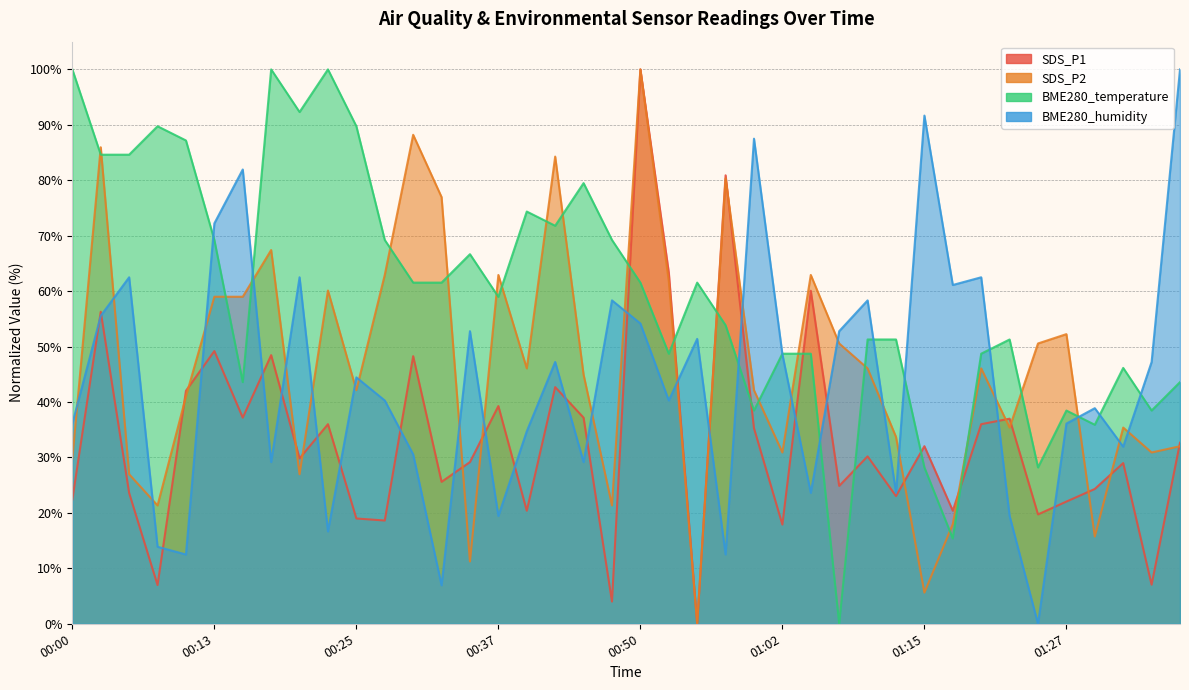

Reading left to right, extract all data points from this chart.

SDS_P1: 00:00=22.4	00:03=56.3	00:05=23.6	00:08=7.0	00:10=42.0	00:13=49.2	00:15=37.2	00:18=48.5	00:20=29.8	00:22=36.0	00:25=19.0	00:27=18.6	00:30=48.3	00:32=25.6	00:35=29.2	00:37=39.3	00:40=20.4	00:42=42.7	00:45=37.2	00:47=4.0	00:50=100.0	00:52=63.4	00:55=0.0	00:57=80.9	01:00=35.3	01:02=17.9	01:05=60.1	01:07=24.9	01:10=30.2	01:12=23.0	01:15=32.0	01:17=20.4	01:20=36.0	01:22=37.0	01:25=19.7	01:27=22.0	01:30=24.3	01:32=29.0	01:35=7.1	01:37=32.7
SDS_P2: 00:00=29.8	00:03=86.0	00:05=27.0	00:08=21.3	00:10=41.0	00:13=59.0	00:15=59.0	00:18=67.4	00:20=27.0	00:22=60.1	00:25=42.1	00:27=62.9	00:30=88.2	00:32=77.0	00:35=11.2	00:37=62.9	00:40=46.1	00:42=84.3	00:45=44.9	00:47=21.3	00:50=100.0	00:52=61.8	00:55=0.0	00:57=80.3	01:00=42.1	01:02=30.9	01:05=62.9	01:07=50.6	01:10=46.1	01:12=33.7	01:15=5.6	01:17=18.0	01:20=46.1	01:22=35.4	01:25=50.6	01:27=52.2	01:30=15.7	01:32=35.4	01:35=30.9	01:37=32.0
BME280_temperature: 00:00=100.0	00:03=84.6	00:05=84.6	00:08=89.7	00:10=87.2	00:13=69.2	00:15=43.6	00:18=100.0	00:20=92.3	00:22=100.0	00:25=89.7	00:27=69.2	00:30=61.5	00:32=61.5	00:35=66.7	00:37=59.0	00:40=74.4	00:42=71.8	00:45=79.5	00:47=69.2	00:50=61.5	00:52=48.7	00:55=61.5	00:57=53.8	01:00=38.5	01:02=48.7	01:05=48.7	01:07=0.0	01:10=51.3	01:12=51.3	01:15=28.2	01:17=15.4	01:20=48.7	01:22=51.3	01:25=28.2	01:27=38.5	01:30=35.9	01:32=46.2	01:35=38.5	01:37=43.6
BME280_humidity: 00:00=36.1	00:03=55.6	00:05=62.5	00:08=13.9	00:10=12.5	00:13=72.2	00:15=81.9	00:18=29.2	00:20=62.5	00:22=16.7	00:25=44.4	00:27=40.3	00:30=30.6	00:32=6.9	00:35=52.8	00:37=19.4	00:40=34.7	00:42=47.2	00:45=29.2	00:47=58.3	00:50=54.2	00:52=40.3	00:55=51.4	00:57=12.5	01:00=87.5	01:02=48.6	01:05=23.6	01:07=52.8	01:10=58.3	01:12=23.6	01:15=91.7	01:17=61.1	01:20=62.5	01:22=19.4	01:25=0.0	01:27=36.1	01:30=38.9	01:32=31.9	01:35=47.2	01:37=100.0